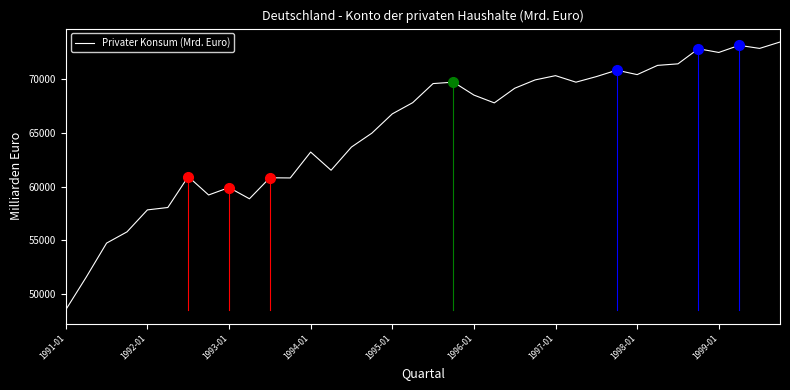

True or false: there are more than 2 points higher than both neighbors.

True